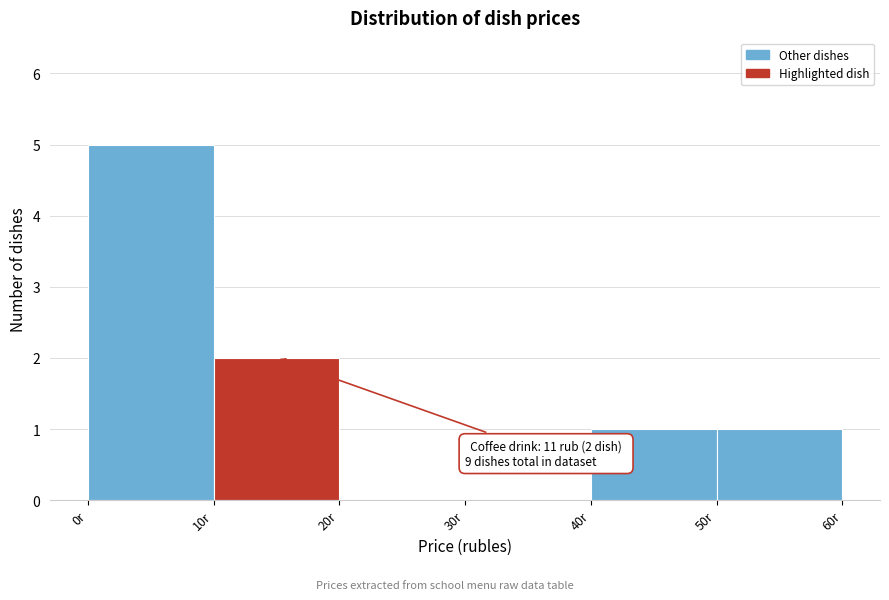

Which range on the x-axis has the tallest bar?

0 to 10